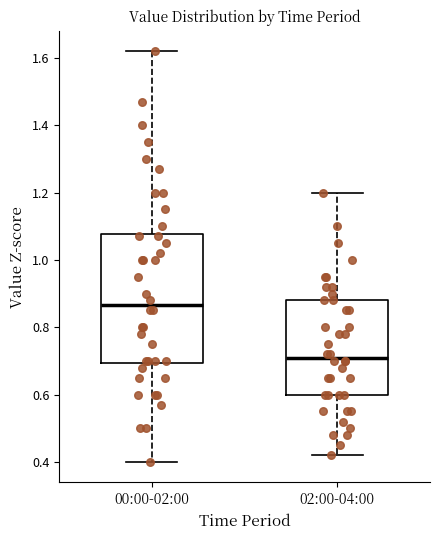

Which box is the tallest, from its lower edge to its upper edge?

00:00-02:00